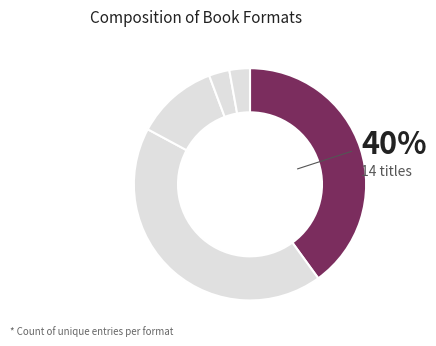

How many segments does this pie chart have?

5